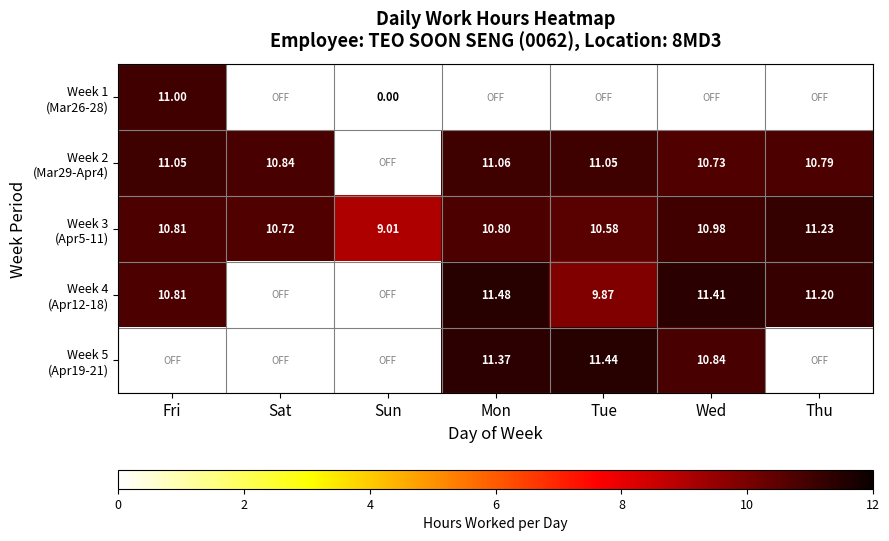

How many categories are shown in the chart?

7